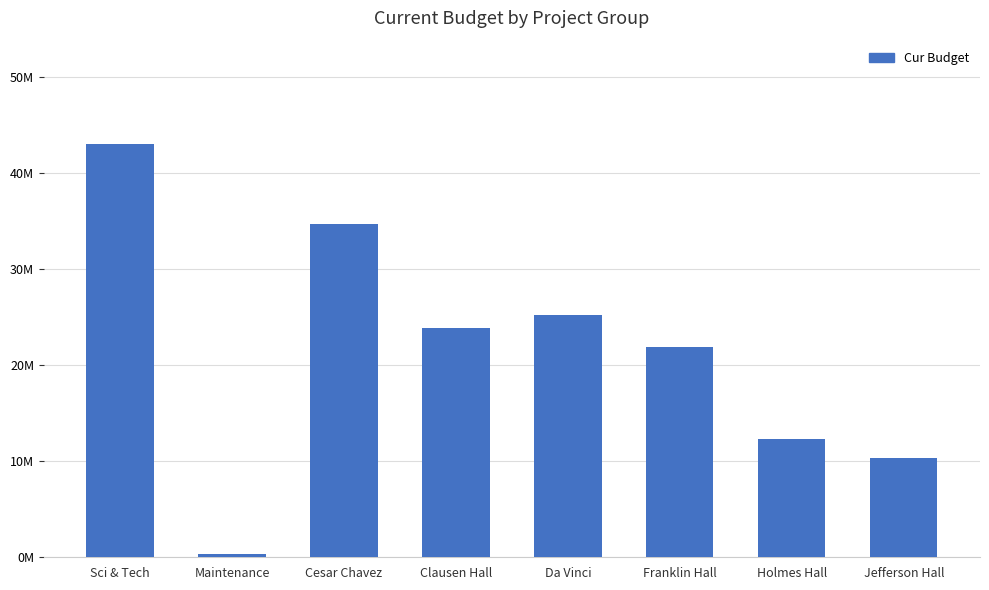

Are the bars horizontal?

No